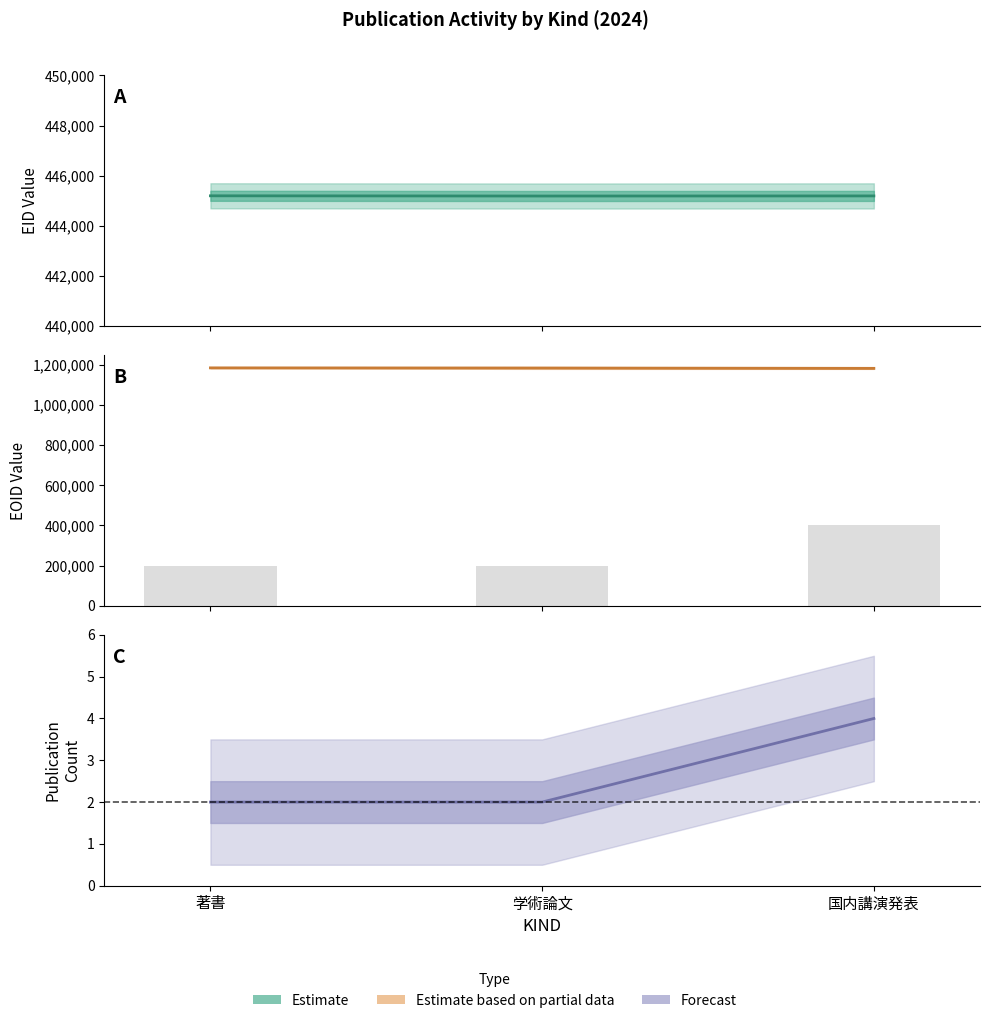

Which series has the largest total across all categories?

EOID (mean)